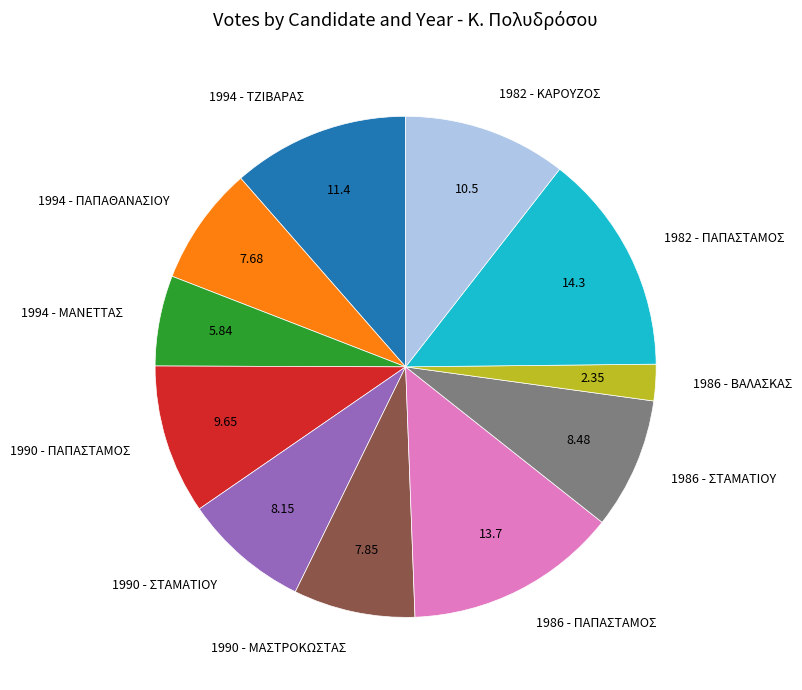

Which has a higher value, 1982 - ΠΑΠΑΣΤΑΜΟΣ or 1982 - ΚΑΡΟΥΖΟΣ?

1982 - ΠΑΠΑΣΤΑΜΟΣ